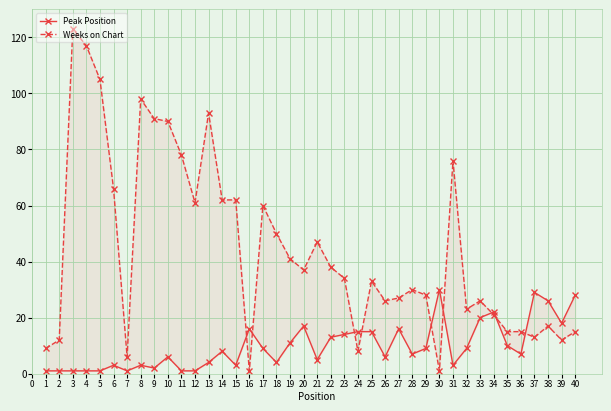

In Weeks on Chart, how many points are lower than both neighbors (excluding endpoints)?

10